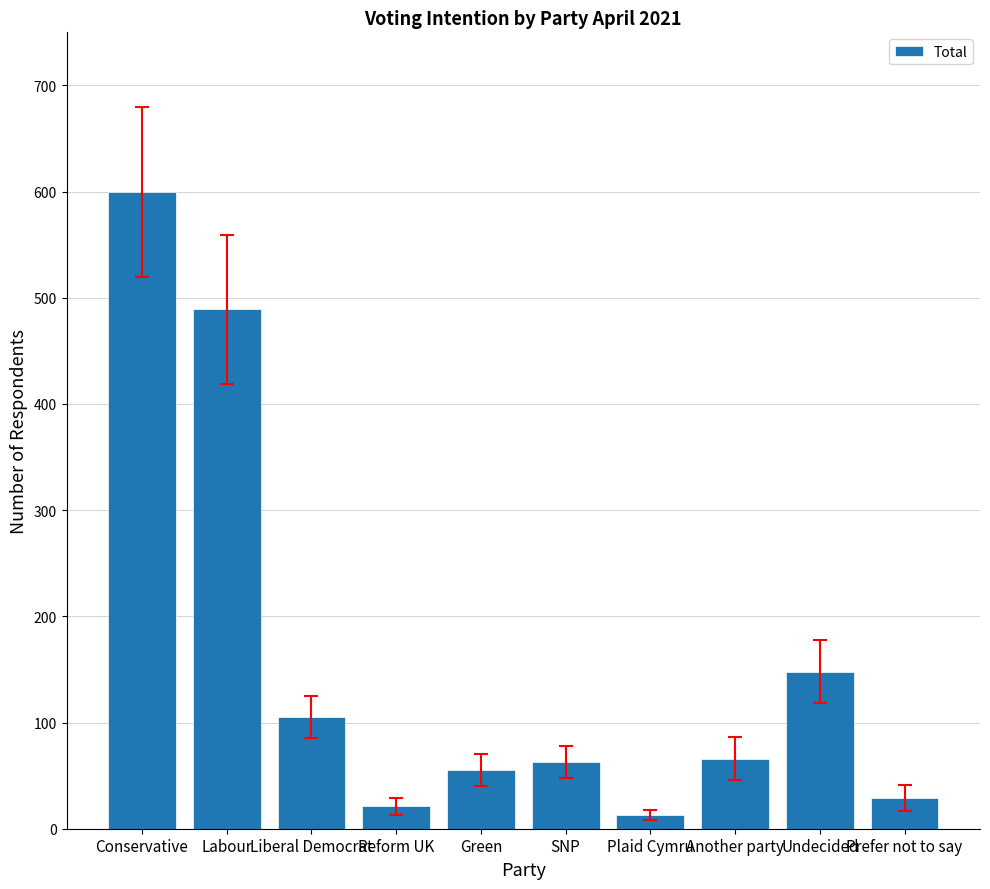

At which category does the chart reach its minimum across all series?

Plaid Cymru